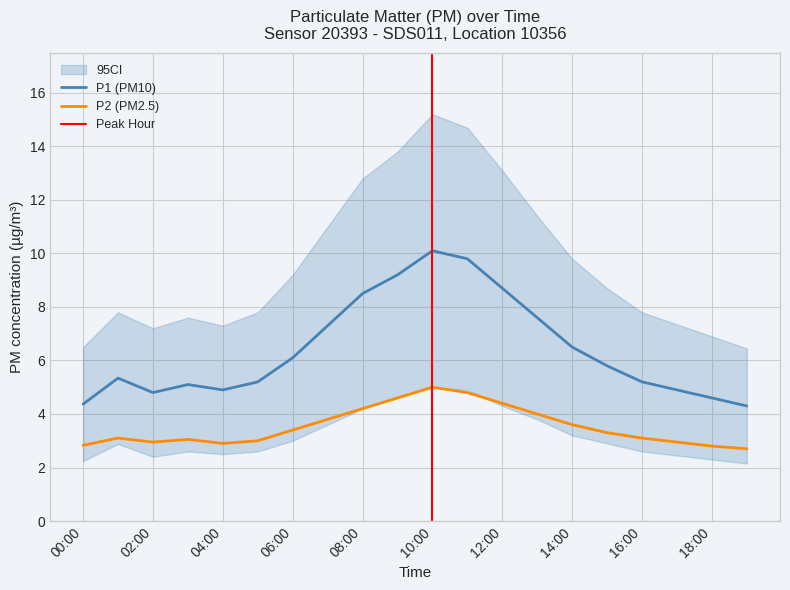

What is the smallest value displayed?

2.7